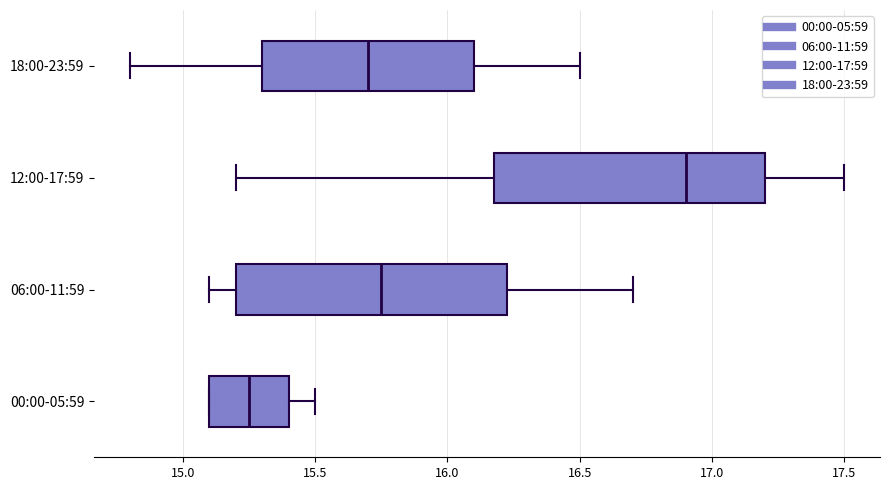

Reading bottom to top, read every box against the x-axis: the position of its median line, the range the box covers, and the ends of its whiskers. The values are not printed on the chart, so give them approximately, as read against the axis.

00:00-05:59: median 15.25, box 15.10 to 15.40, whiskers 15.10 to 15.50
06:00-11:59: median 15.75, box 15.20 to 16.25, whiskers 15.10 to 16.70
12:00-17:59: median 16.90, box 16.20 to 17.20, whiskers 15.20 to 17.50
18:00-23:59: median 15.70, box 15.30 to 16.10, whiskers 14.80 to 16.50